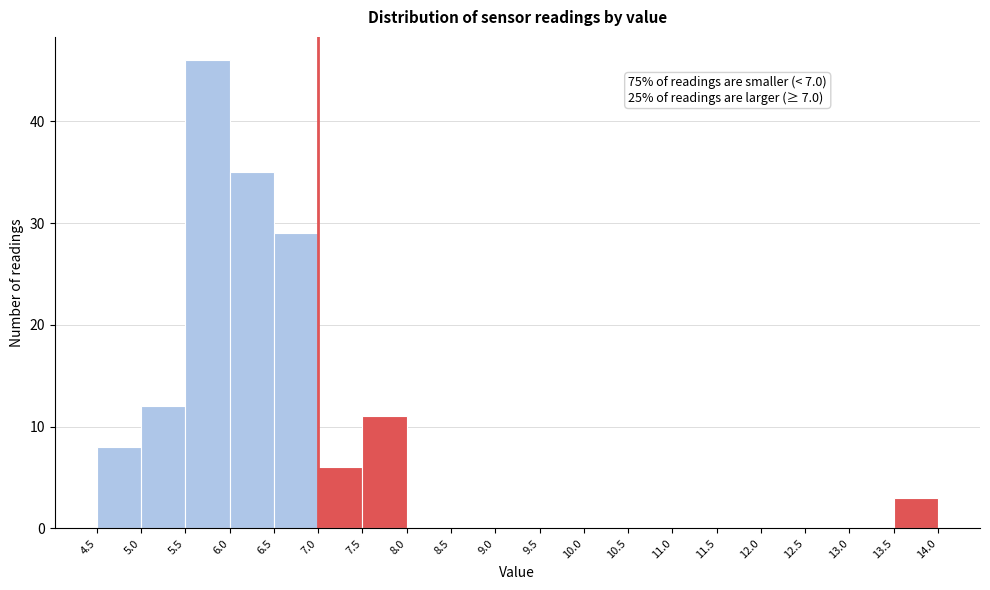

Over which range of the x-axis is the bar tallest?

5.5 to 6.0